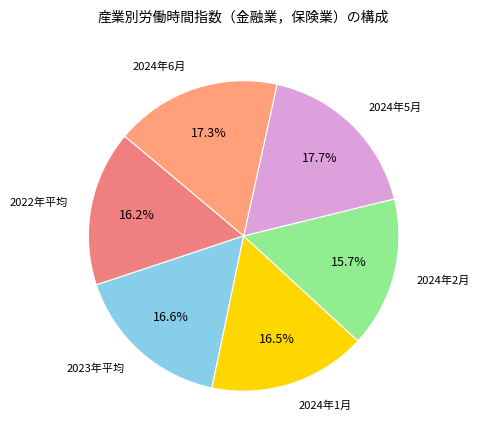

How many slices are in this pie chart?

6